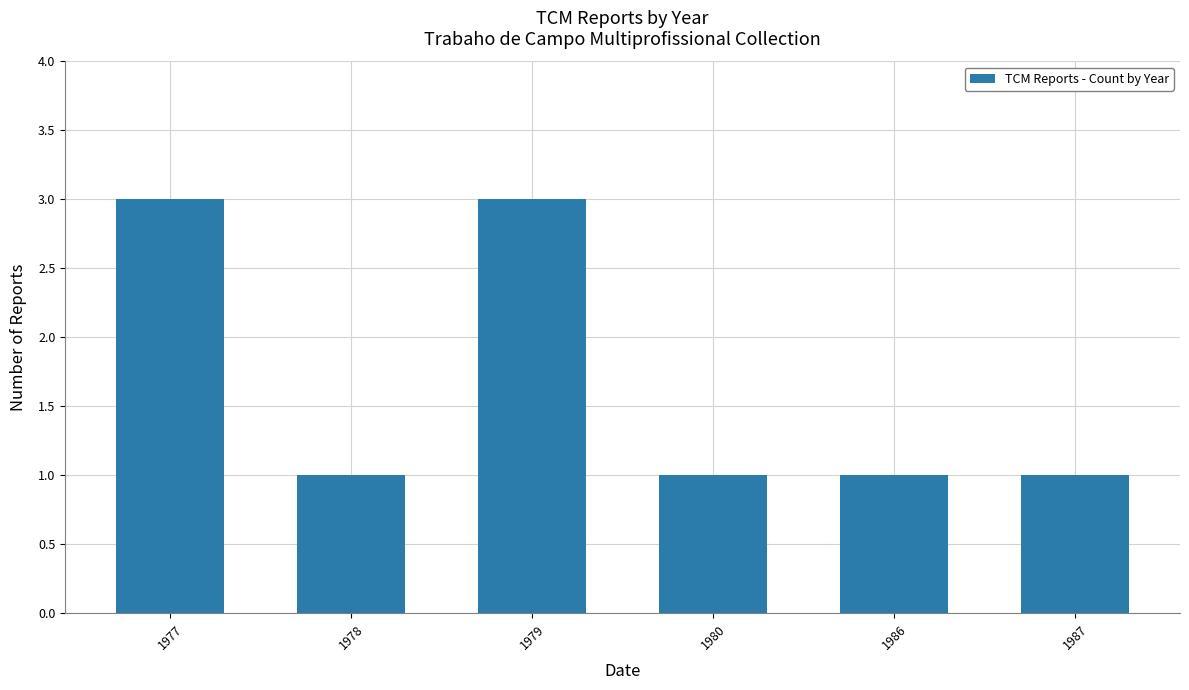

True or false: the data shows 1 at 1986.

True